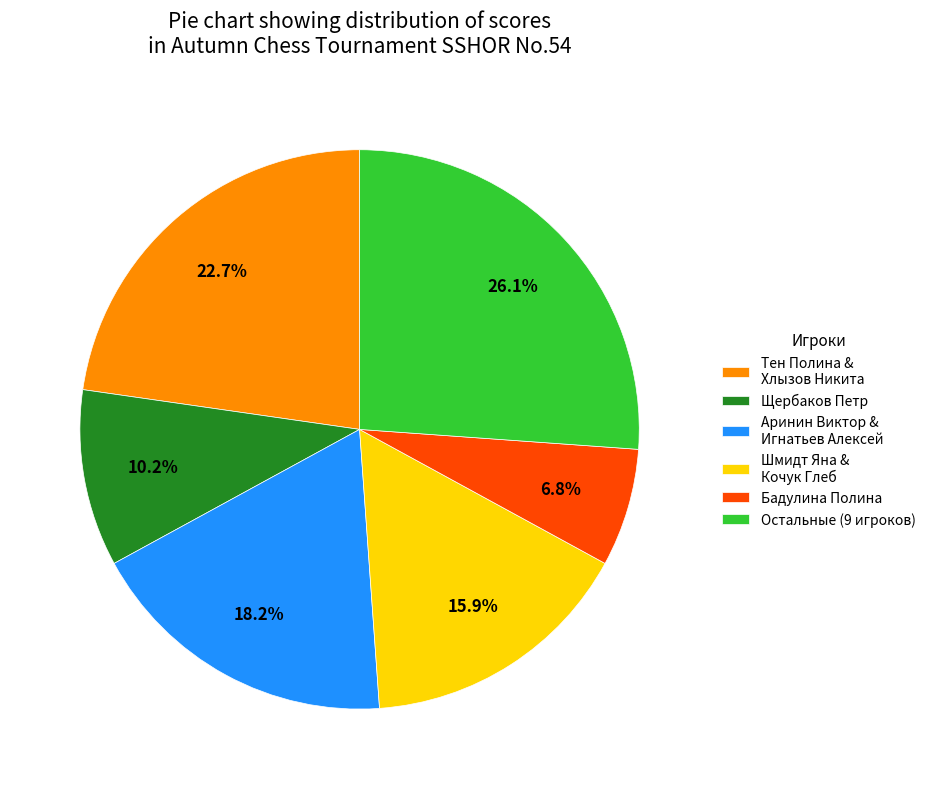

Rank the categories by value from highest to lowest.

Остальные (9 игроков), Тен Полина & Хлызов Никита, Аринин Виктор & Игнатьев Алексей, Шмидт Яна & Кочук Глеб, Щербаков Петр, Бадулина Полина